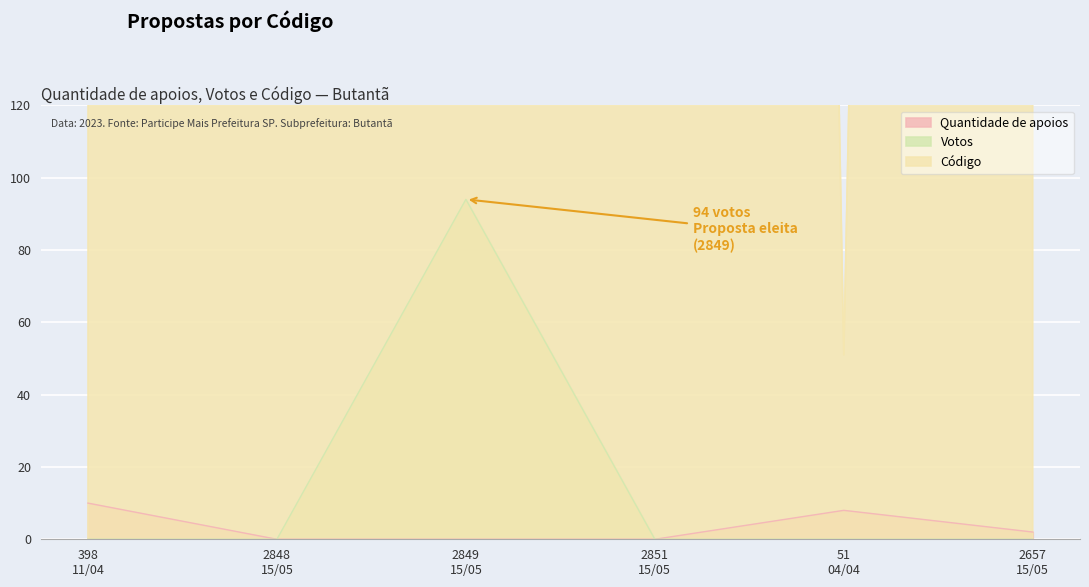

What is the label of the 3rd point from the left?

2849
15/05